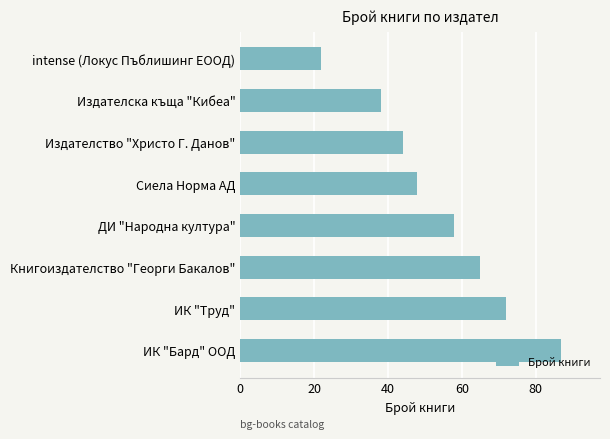

Which has a higher value, intense (Локус Пъблишинг ЕООД) or Книгоиздателство "Георги Бакалов"?

Книгоиздателство "Георги Бакалов"